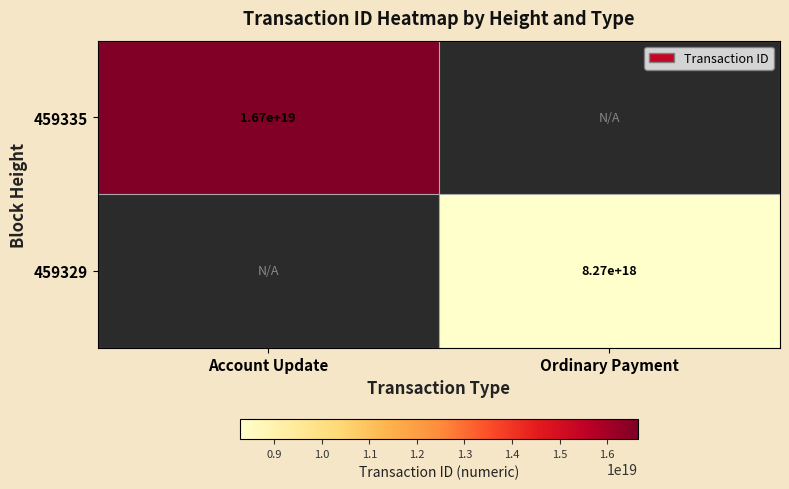

The 459329 series shows 2669141645647085056 at Ordinary Payment. True or false?

False